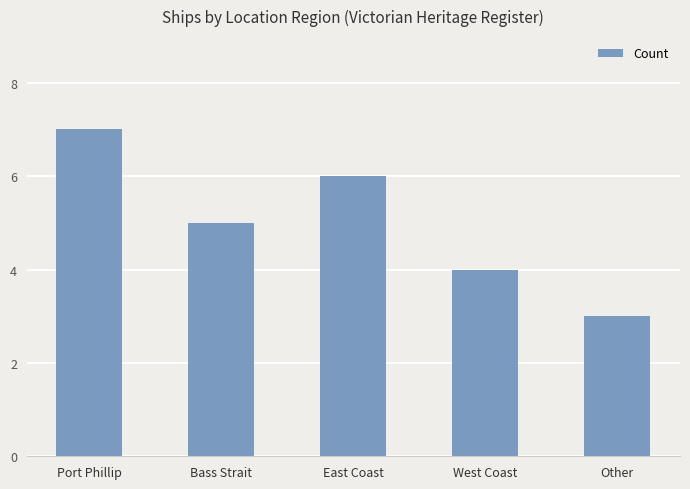

The chart shows a value of 6 at East Coast. True or false?

True